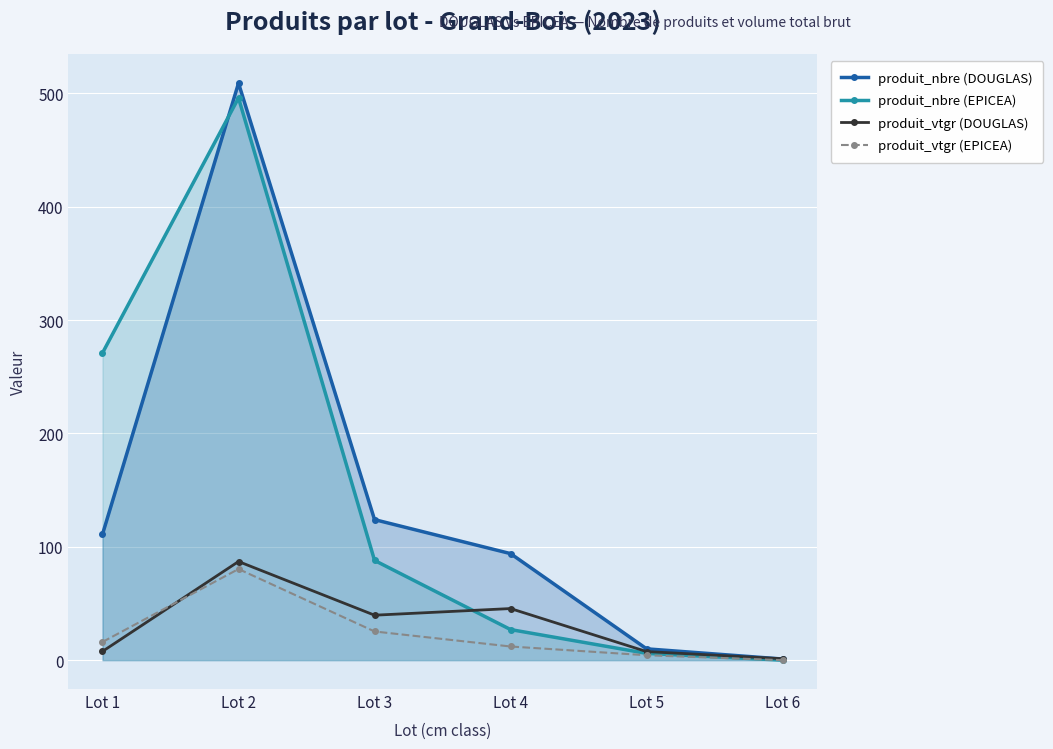

Which label corresponds to the largest value in the chart?

Lot 2